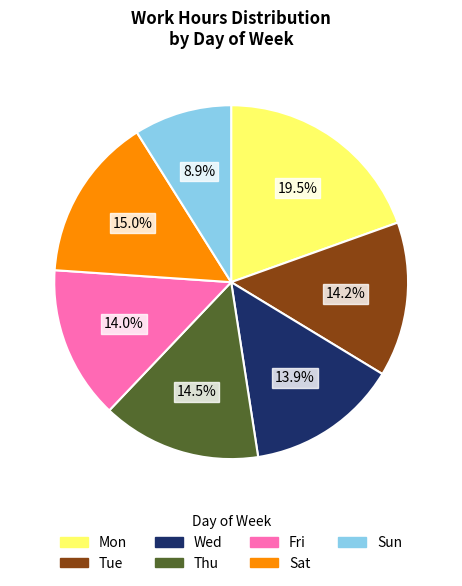

Which slice is the smallest?

Sun